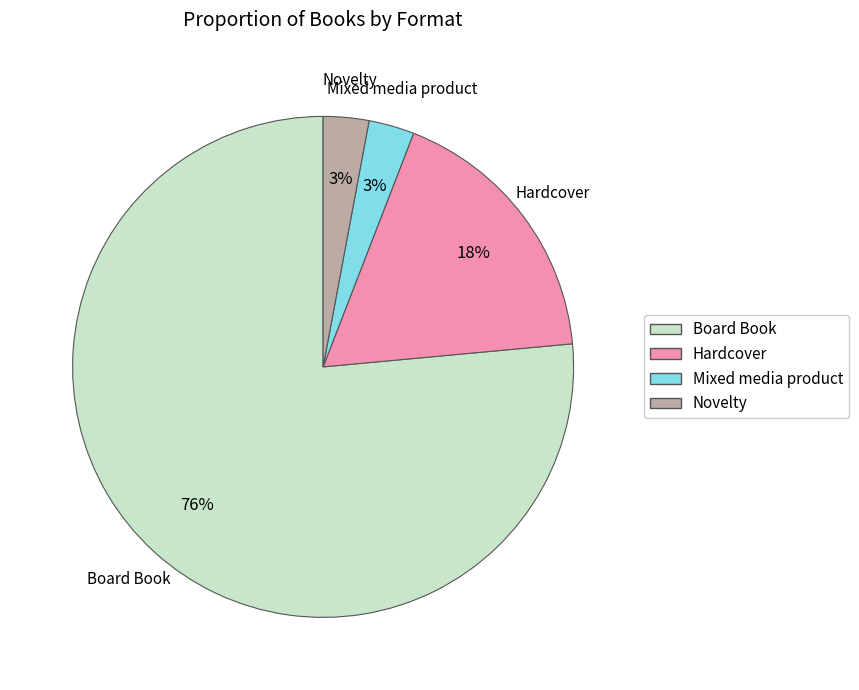

How many segments does this pie chart have?

4